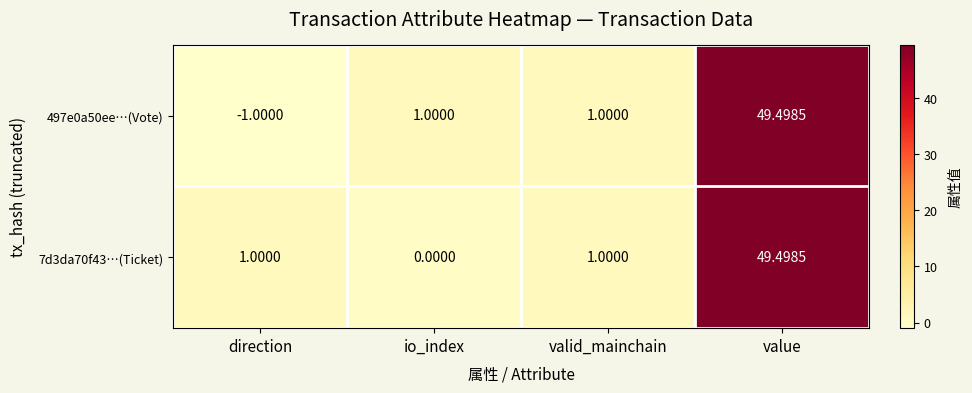

At which label does 7d3da70f43…(Ticket) reach its peak?

value